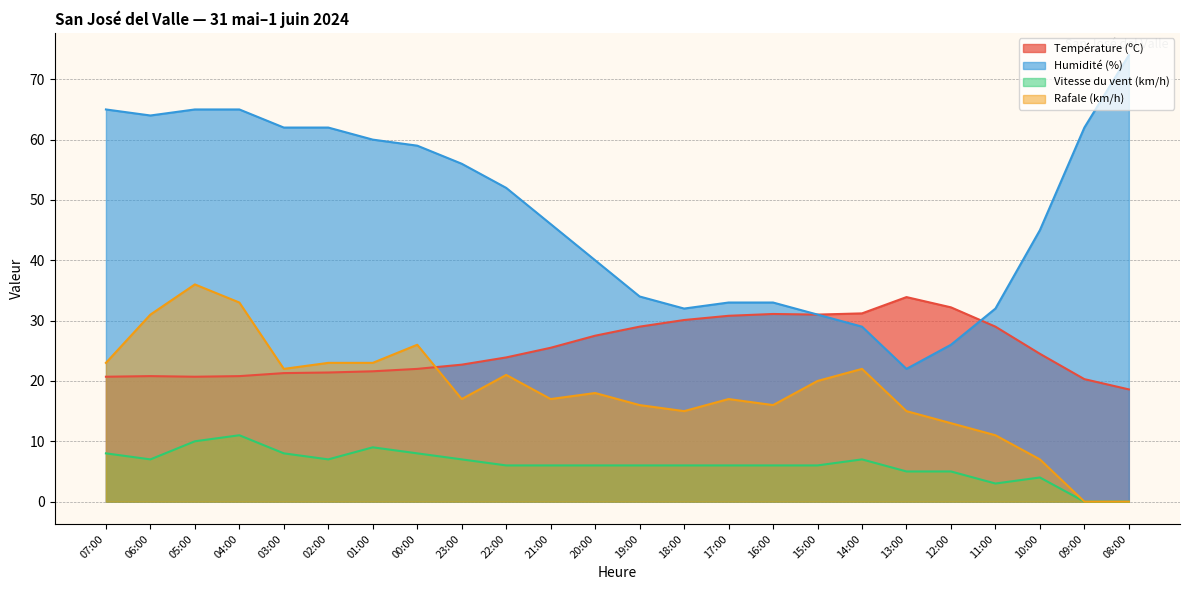

What position from the right is 03:00?

20